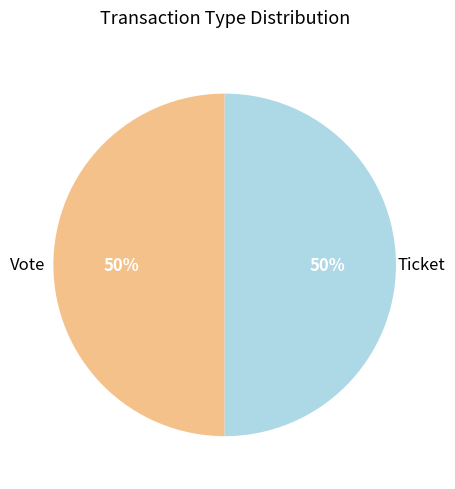

Count the number of slices in the pie.

2